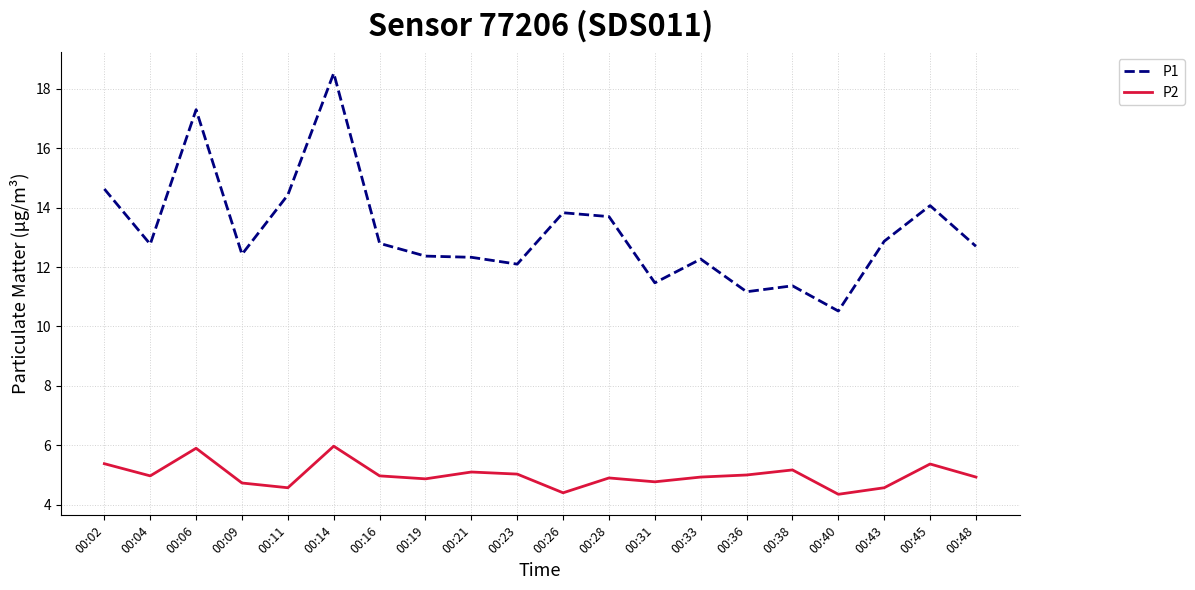

The P2 series shows 2.9 at 00:04. True or false?

False